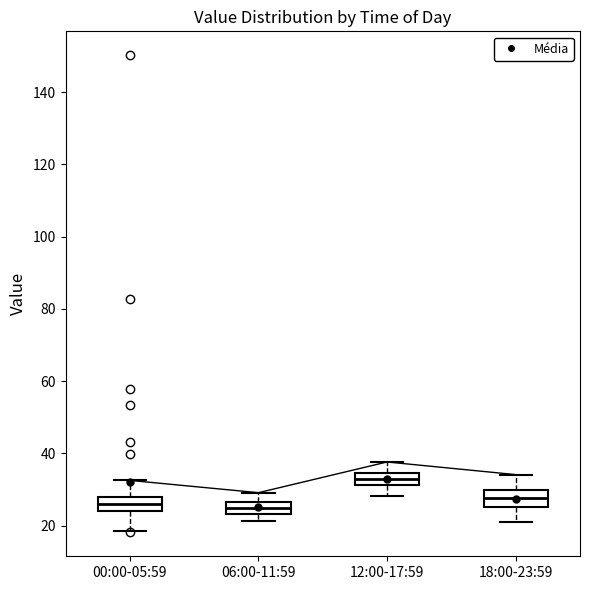

Reading left to right, transcribe this box plot: for each box, give where its median line is, the range the box spans, and where its two whiskers end, as read against the y-axis. The values are not printed on the chart, so give them approximately, as read against the axis.

00:00-05:59: median 26, box 24 to 28, whiskers 18 to 32
06:00-11:59: median 24 (inside the box), box 24 to 26, whiskers 22 to 30
12:00-17:59: median 32 (inside the box), box 32 to 34, whiskers 28 to 38
18:00-23:59: median 28, box 26 to 30, whiskers 22 to 34